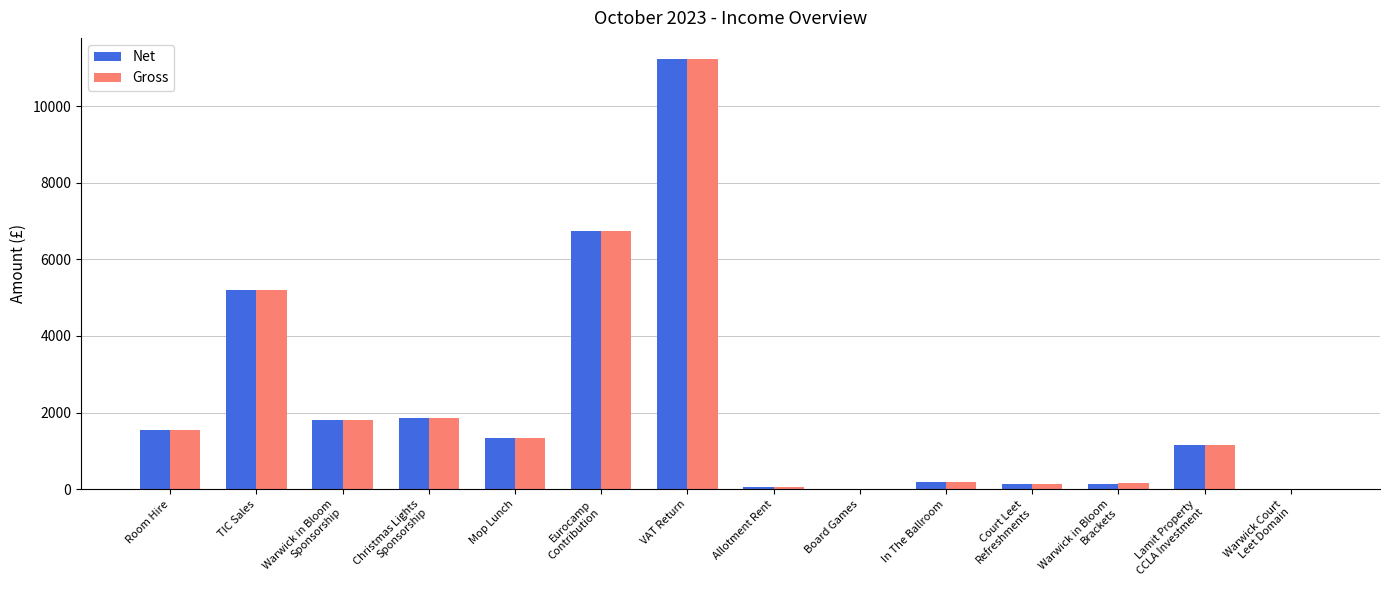

Where is Gross nearest to the value 5613?

TIC Sales